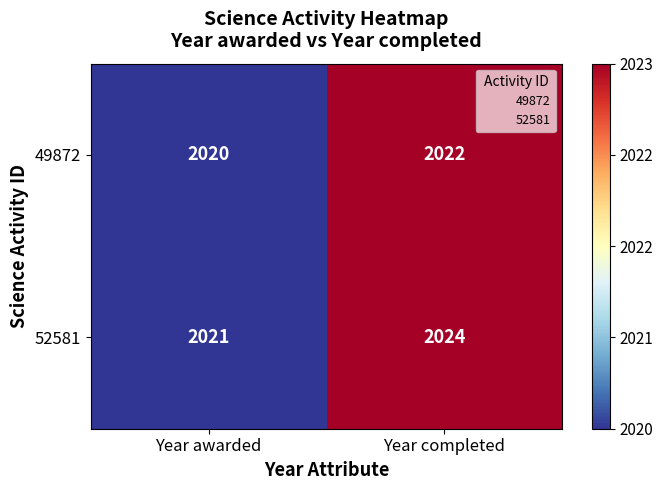

Reading left to right, list all the values displayed in this chart.

49872: Year awarded=2020	Year completed=2022
52581: Year awarded=2021	Year completed=2024